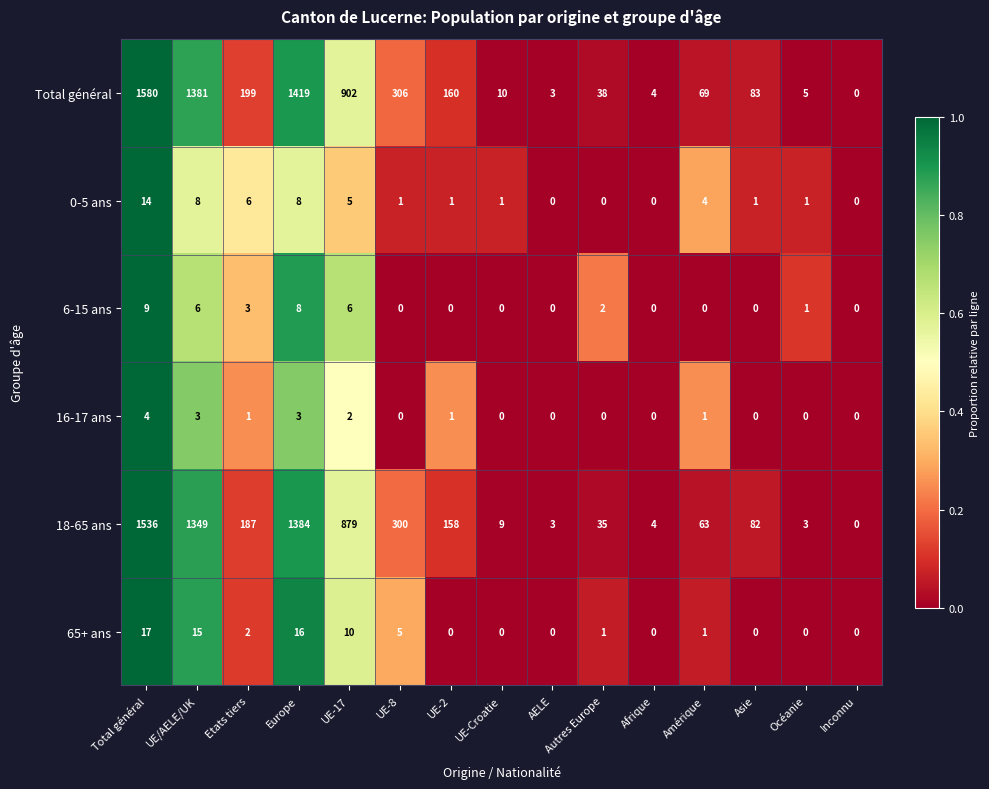

List the series in order of their peak value, highest first.

Total général, 18-65 ans, 65+ ans, 0-5 ans, 6-15 ans, 16-17 ans